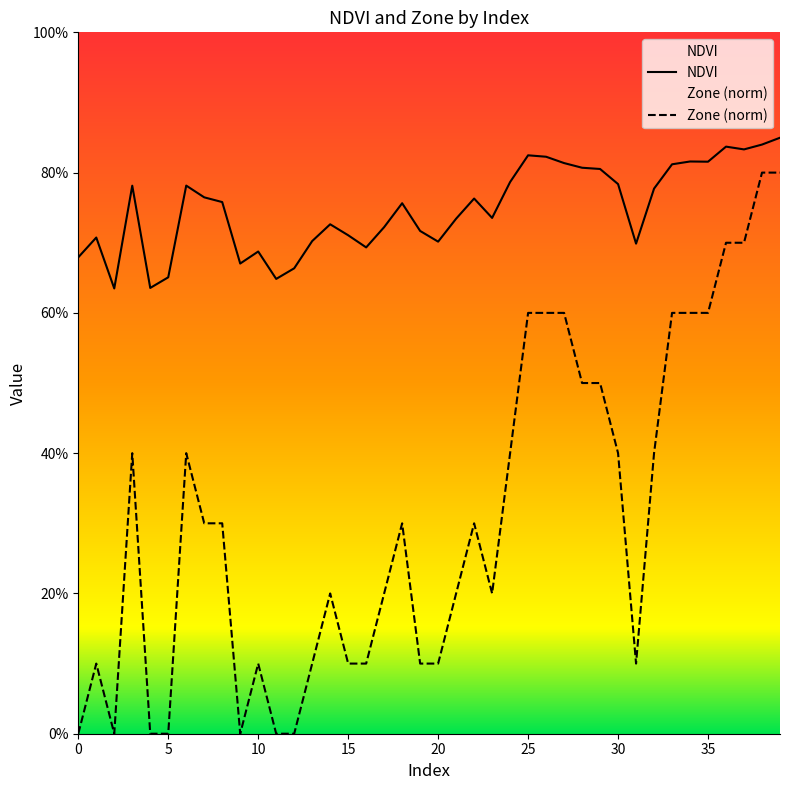

Reading left to right, transcribe all the data shown in this chart.

NDVI: 0=0.7	1=0.7	2=0.6	3=0.8	4=0.6	5=0.7	6=0.8	7=0.8	8=0.8	9=0.7	10=0.7	11=0.6	12=0.7	13=0.7	14=0.7	15=0.7	16=0.7	17=0.7	18=0.8	19=0.7	20=0.7	21=0.7	22=0.8	23=0.7	24=0.8	25=0.8	26=0.8	27=0.8	28=0.8	29=0.8	30=0.8	31=0.7	32=0.8	33=0.8	34=0.8	35=0.8	36=0.8	37=0.8	38=0.8	39=0.8
Zone: 0=0.0	1=0.1	2=0.0	3=0.4	4=0.0	5=0.0	6=0.4	7=0.3	8=0.3	9=0.0	10=0.1	11=0.0	12=0.0	13=0.1	14=0.2	15=0.1	16=0.1	17=0.2	18=0.3	19=0.1	20=0.1	21=0.2	22=0.3	23=0.2	24=0.4	25=0.6	26=0.6	27=0.6	28=0.5	29=0.5	30=0.4	31=0.1	32=0.4	33=0.6	34=0.6	35=0.6	36=0.7	37=0.7	38=0.8	39=0.8